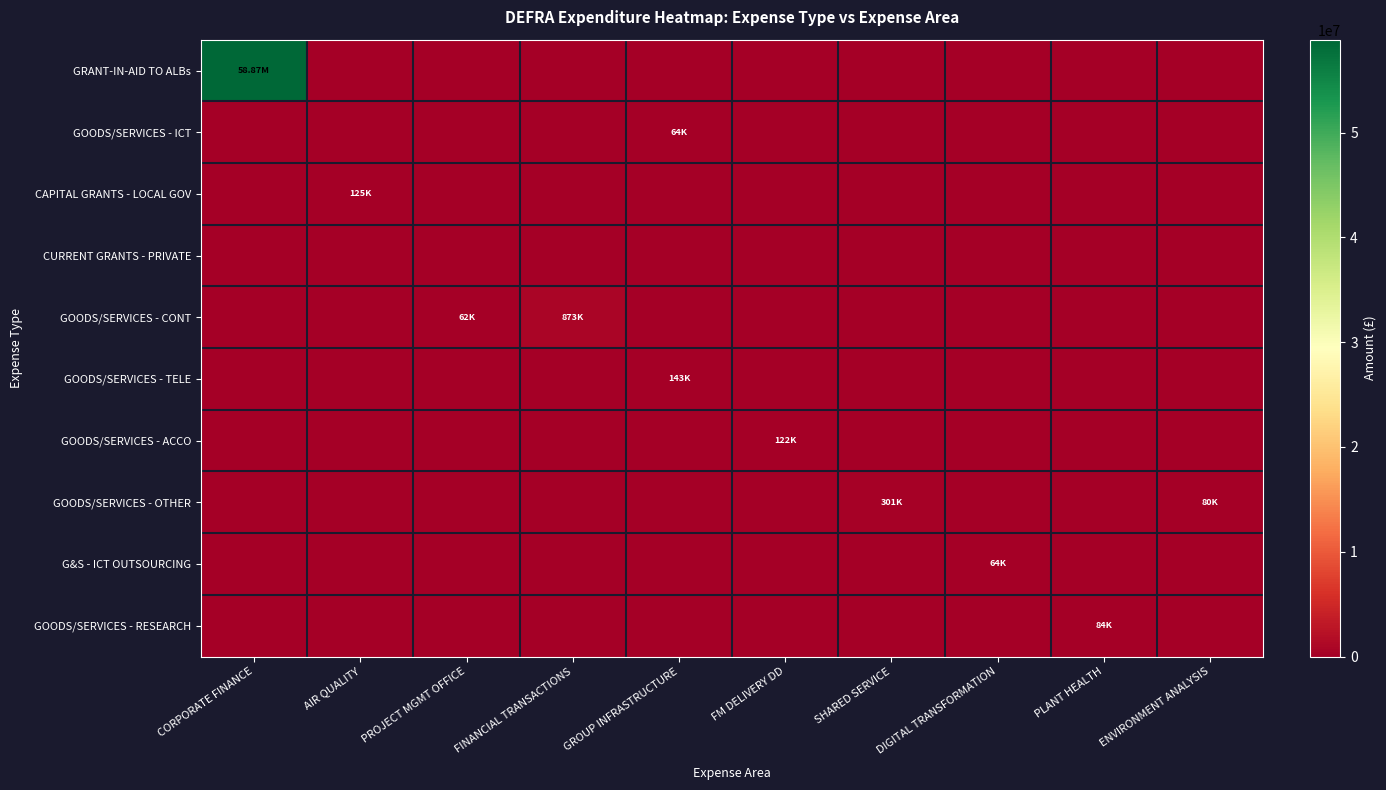

Which series changed the most between CORPORATE FINANCE and SHARED SERVICE?

GRANT-IN-AID TO ALBs